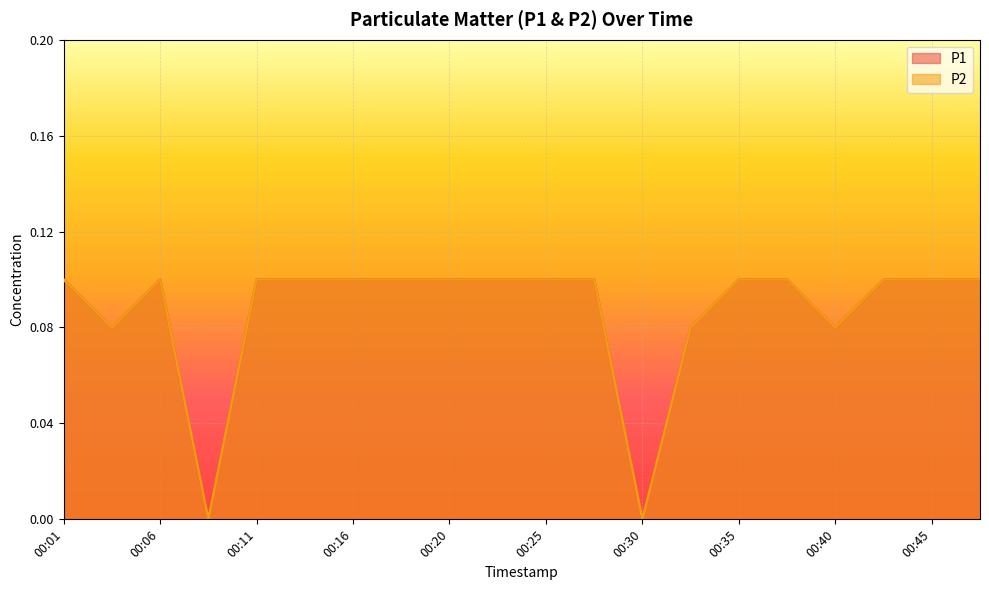

Is the value of P1 at 00:08 greater than the value of P2 at 00:23?

No